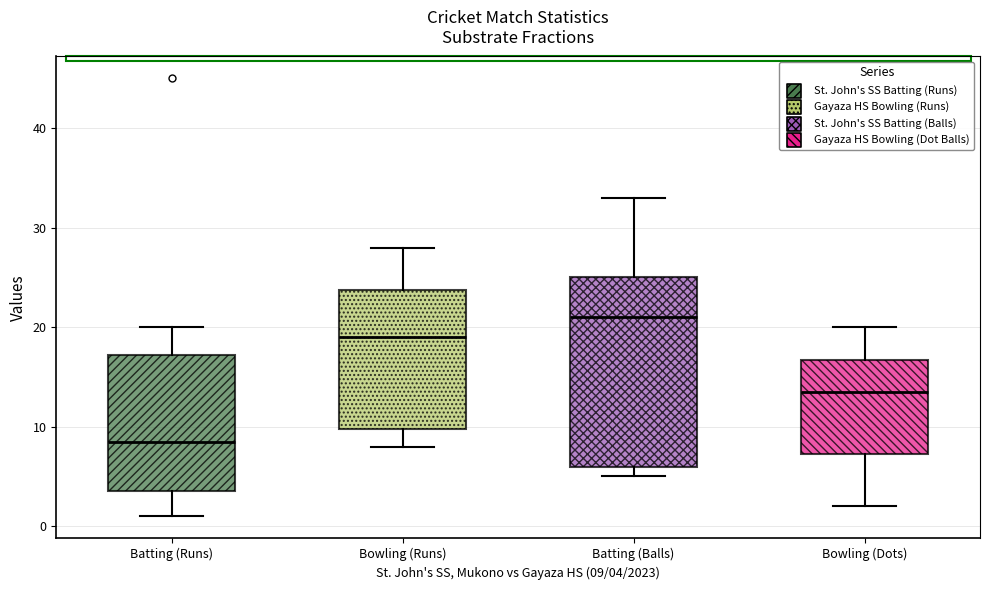

Which box has the highest median line?

Batting (Balls)